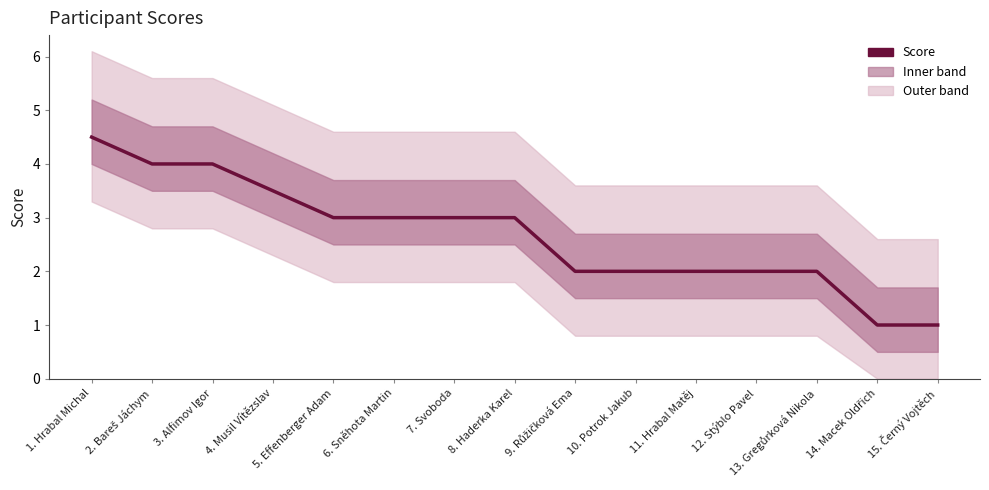

What is the sum of the values at 11. Hrabal Matěj and 4. Musil Vítězslav?

5.5